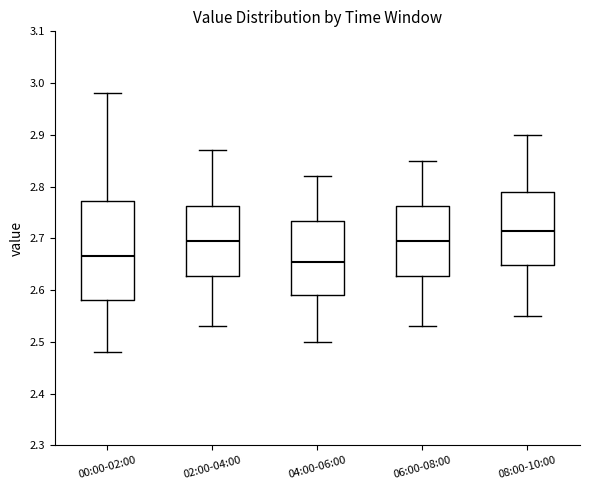

Reading left to right, transcribe this box plot: for each box, give where its median line is, the range the box spans, and where its two whiskers end, as read against the y-axis. The values are not printed on the chart, so give them approximately, as read against the axis.

00:00-02:00: median 2.67, box 2.58 to 2.77, whiskers 2.48 to 2.98
02:00-04:00: median 2.70, box 2.63 to 2.76, whiskers 2.53 to 2.87
04:00-06:00: median 2.66, box 2.59 to 2.73, whiskers 2.50 to 2.82
06:00-08:00: median 2.70, box 2.63 to 2.76, whiskers 2.53 to 2.85
08:00-10:00: median 2.72, box 2.65 to 2.79, whiskers 2.55 to 2.90